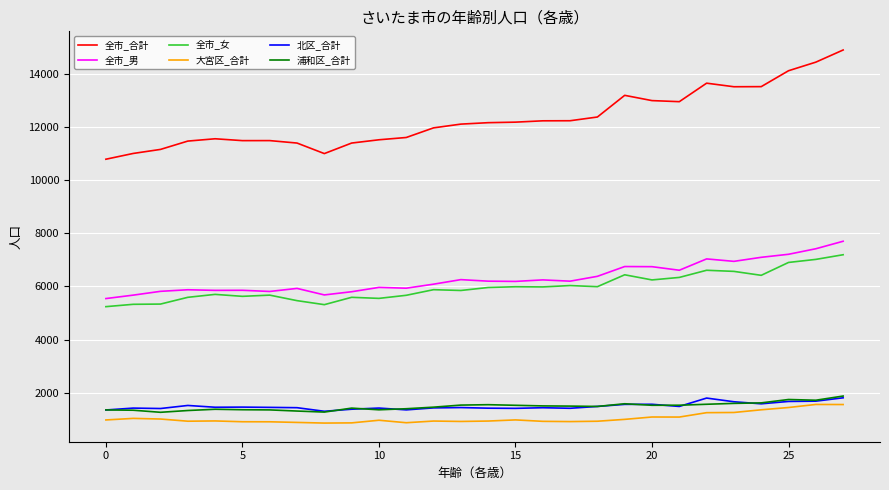

How many distinct data groups are displayed?

6